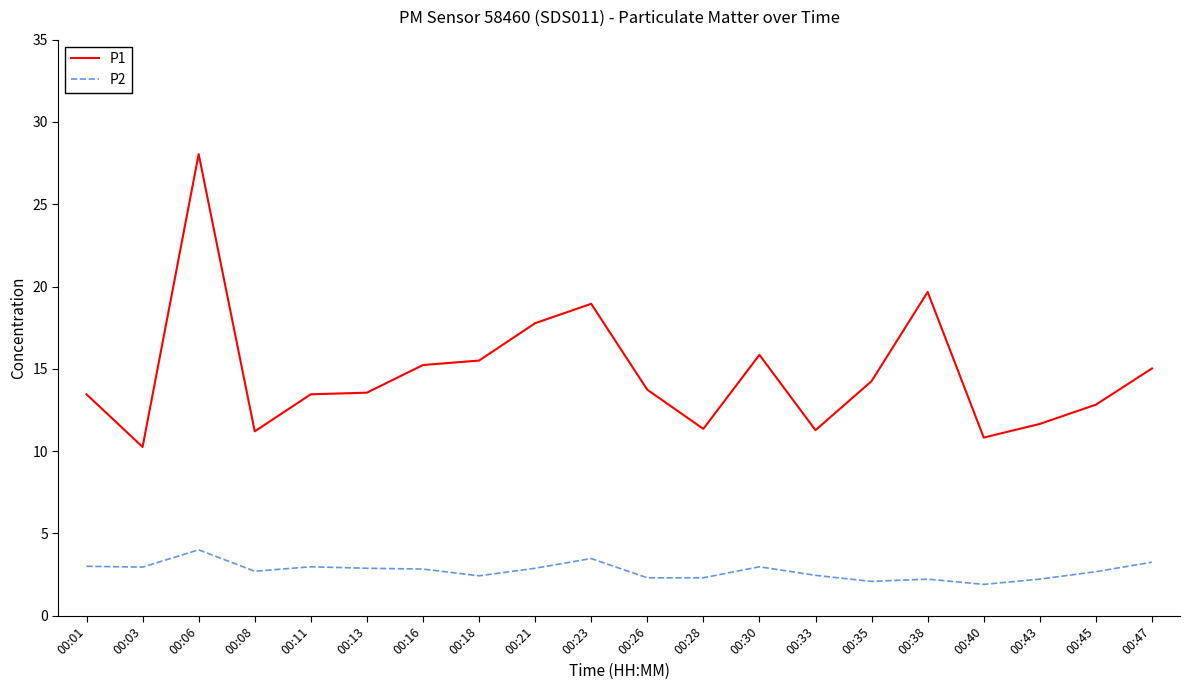

Count the number of data series in this chart.

2